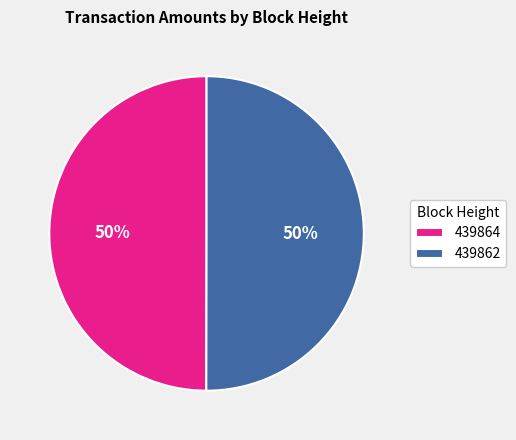

What percentage is the 439862 slice, to the nearest percent?

50%